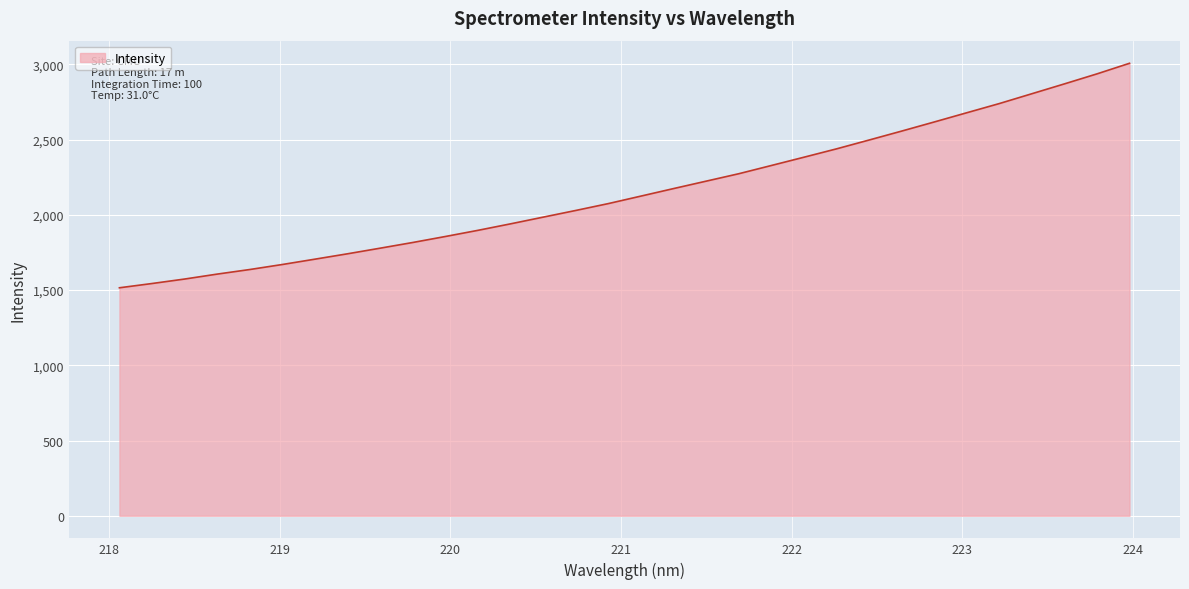

What is the minimum value shown in the chart?

1515.3